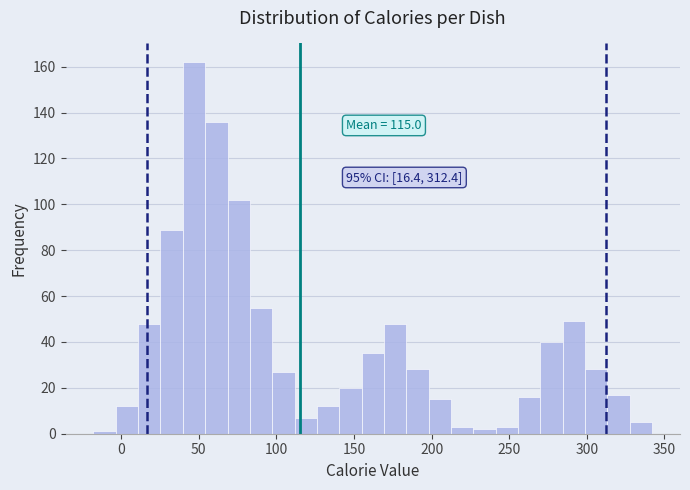

Around what value on the x-axis is the tallest bar? Give the approximate position of its centre, as read against the axis.

45